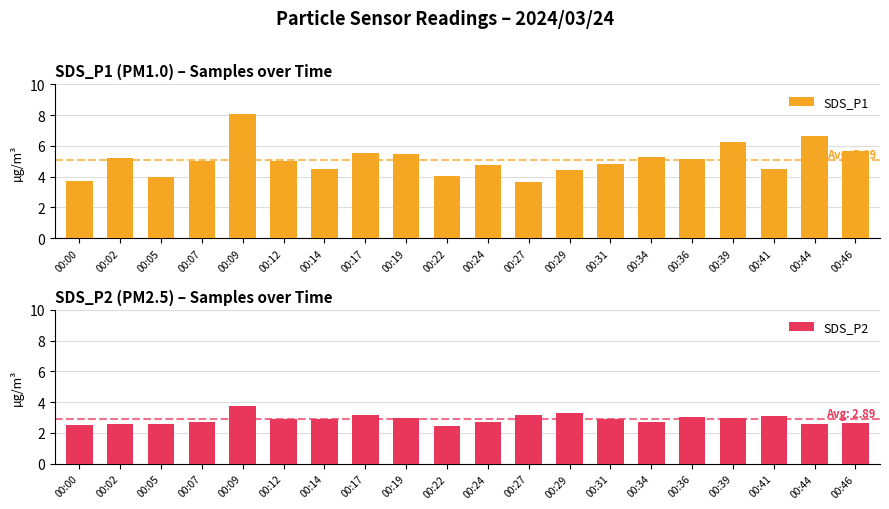

Reading left to right, extract all data points from this chart.

SDS_P1: 00:00=3.8	00:02=5.2	00:05=4.0	00:07=5.0	00:09=8.1	00:12=5.0	00:14=4.5	00:17=5.6	00:19=5.5	00:22=4.0	00:24=4.8	00:27=3.7	00:29=4.5	00:31=4.8	00:34=5.2	00:36=5.1	00:39=6.3	00:41=4.5	00:44=6.6	00:46=5.7
SDS_P2: 00:00=2.5	00:02=2.6	00:05=2.6	00:07=2.7	00:09=3.8	00:12=2.9	00:14=2.9	00:17=3.2	00:19=3.0	00:22=2.5	00:24=2.7	00:27=3.2	00:29=3.3	00:31=2.9	00:34=2.7	00:36=3.0	00:39=3.0	00:41=3.1	00:44=2.6	00:46=2.6